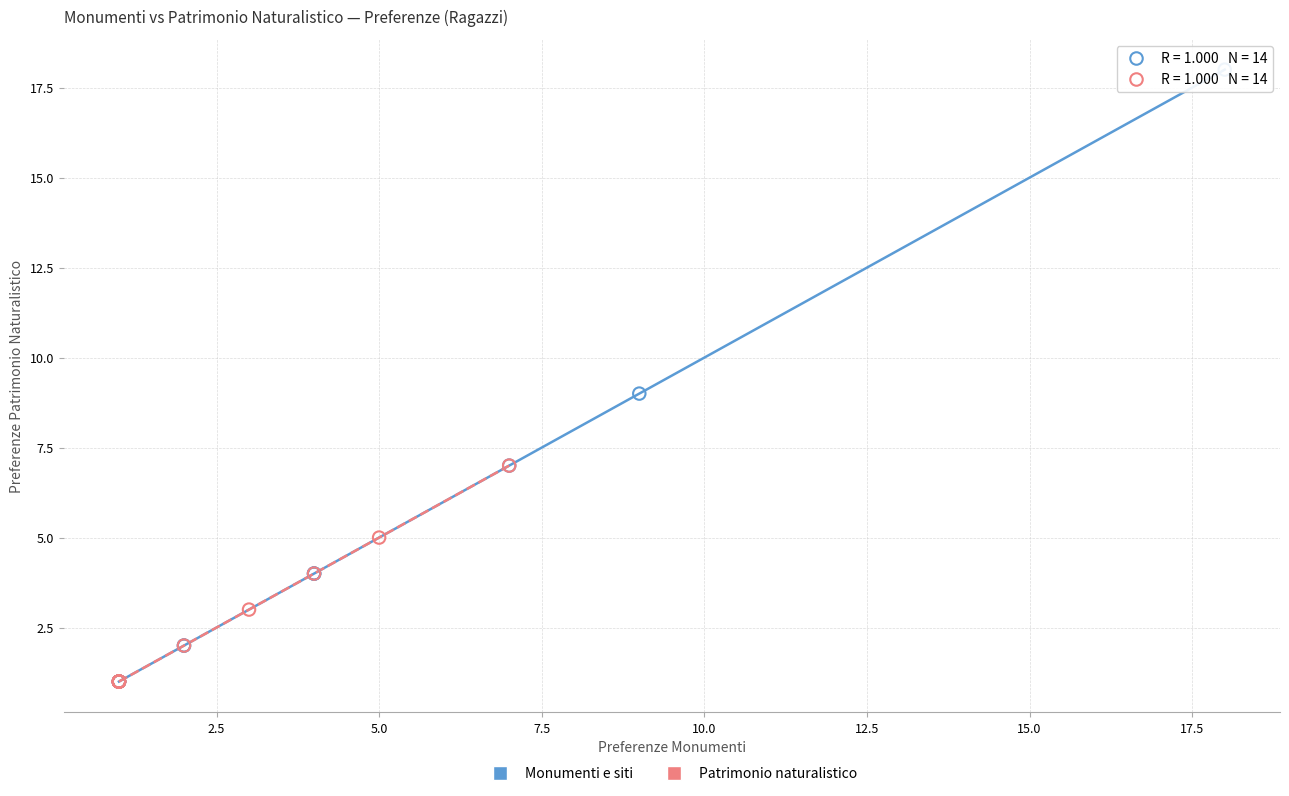

Which series contains the highest Y value?

Monumenti e siti